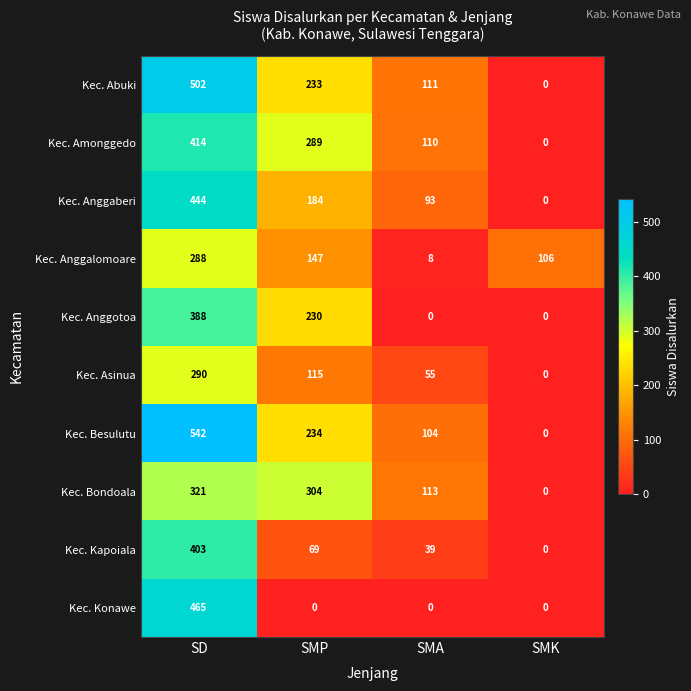

What is the maximum value shown in the chart?

542